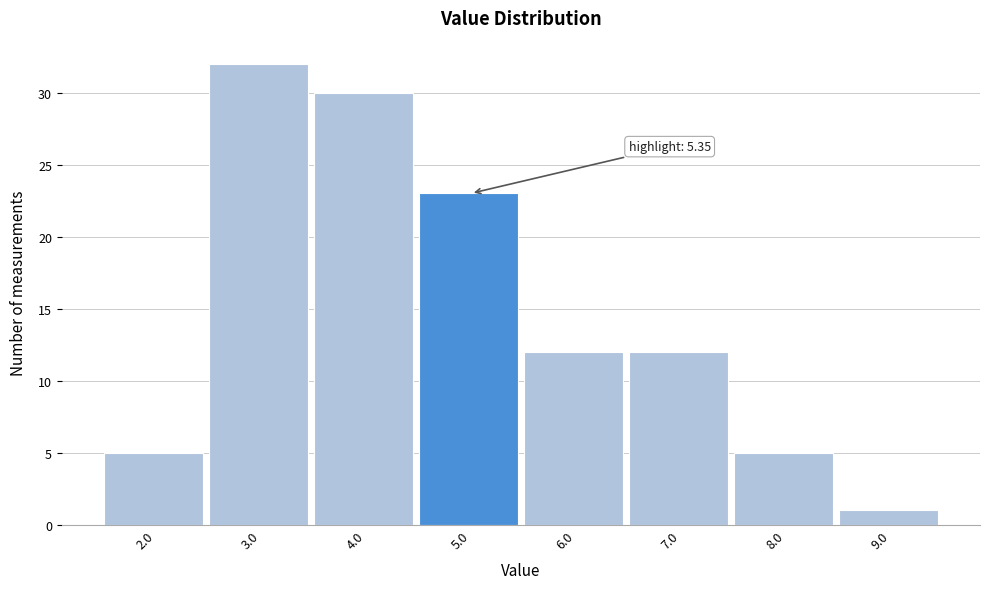

Reading right to left, list all the values displayed in this chart.

1	5	12	12	23	30	32	5